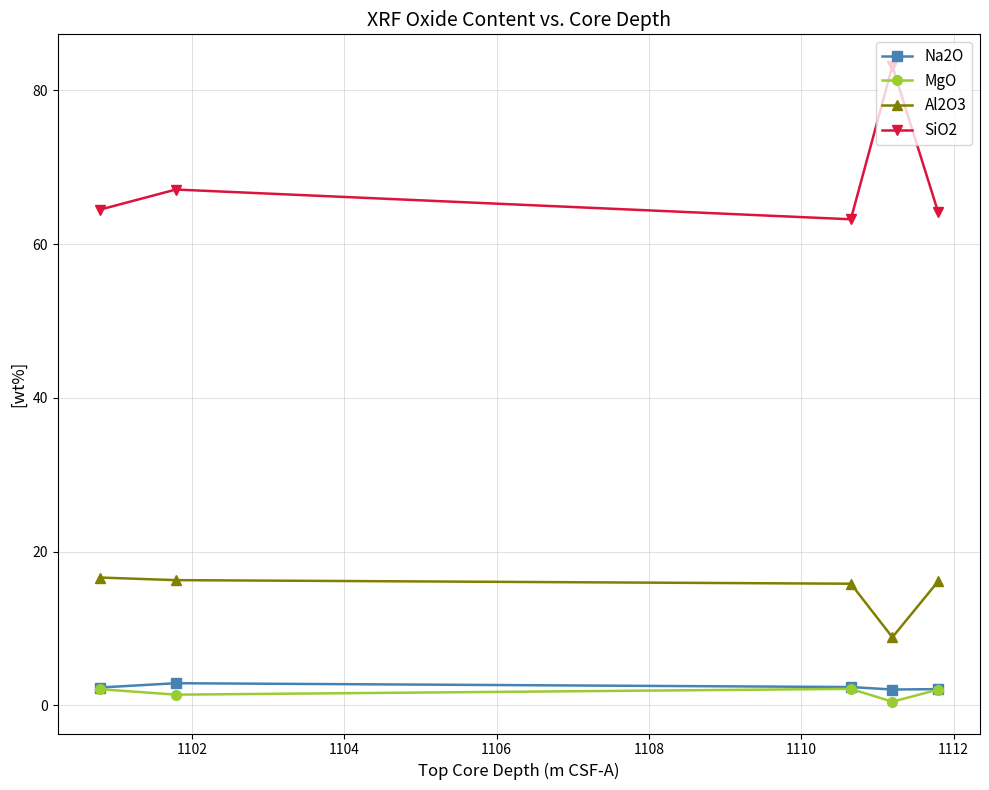

At how many categories does at least one series exceed 50?

5